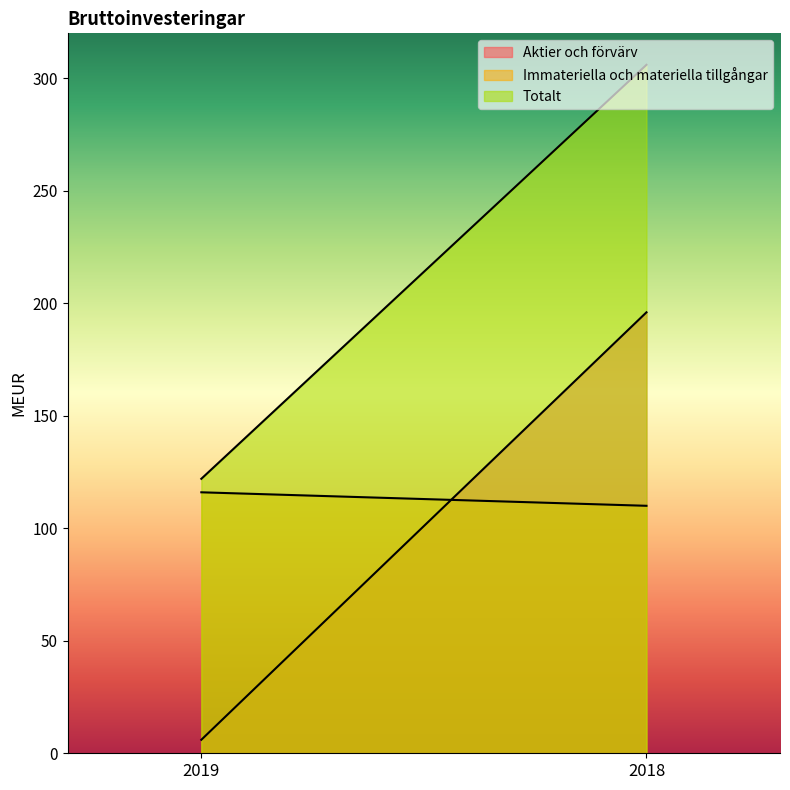

What is the difference between the Immateriella och materiella tillgångar values at 2018 and 2019?

6